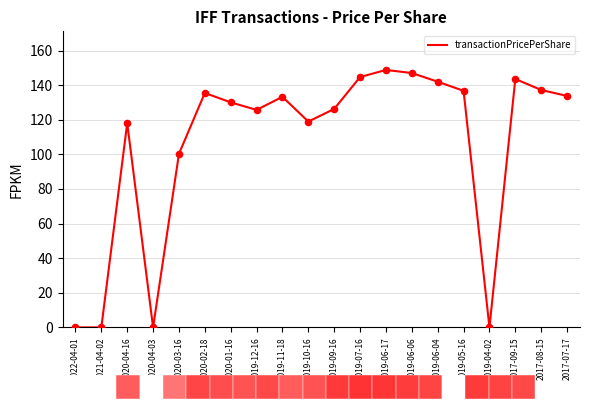

What is the ratio of the value at 2020-04-16 to the value at 2019-12-16?

0.9